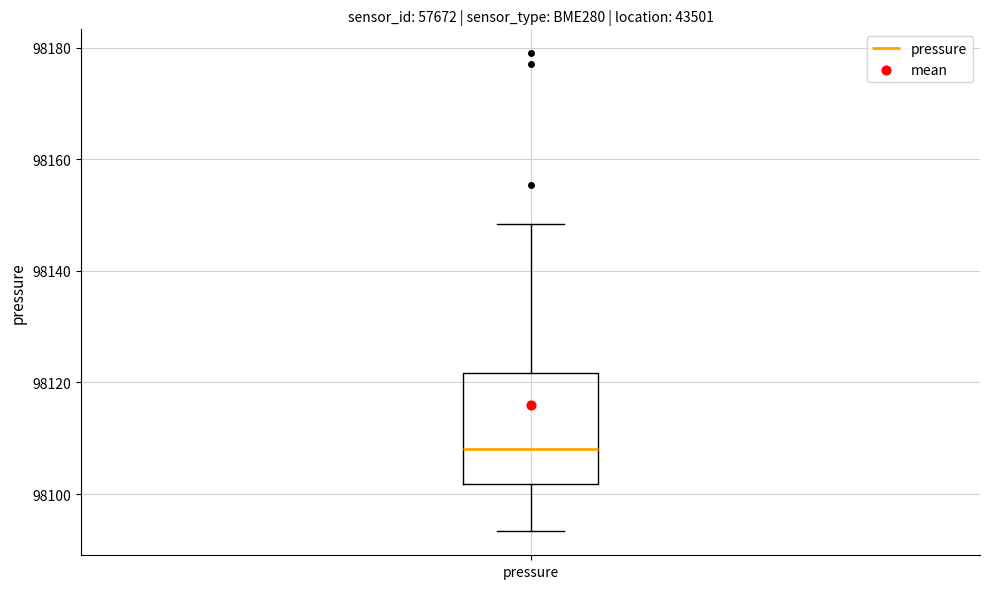

Where is the lower edge of the box for pressure on the y-axis? The values are not printed on the chart, so give them approximately, as read against the axis.

98102